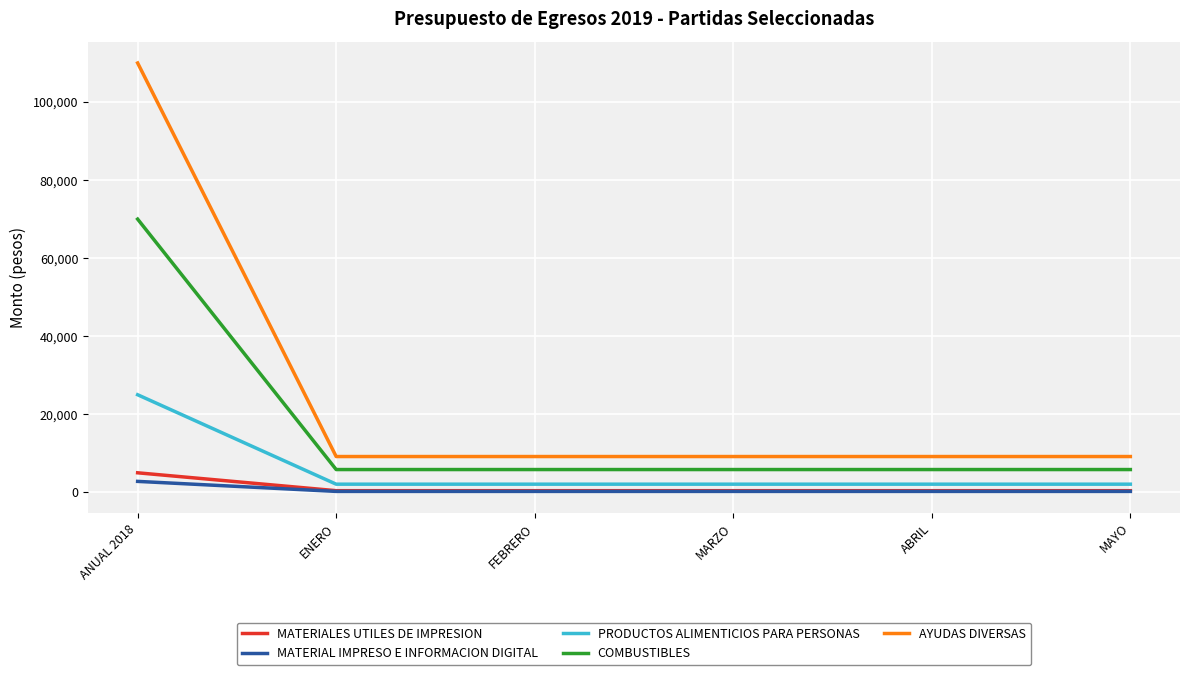

At which category is the sum across all series the highest?

ANUAL 2018